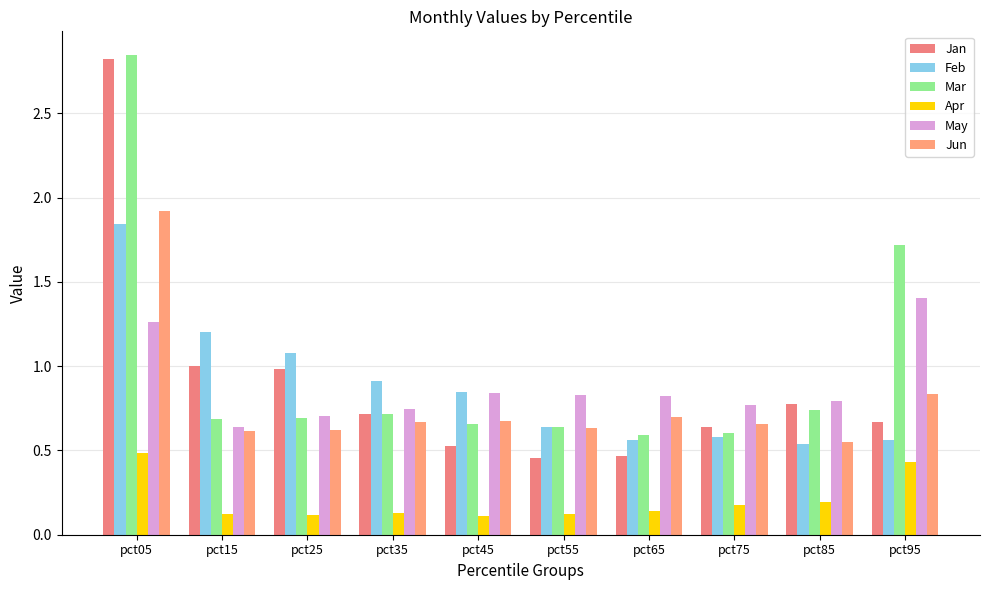

How many bars are there in total?

60